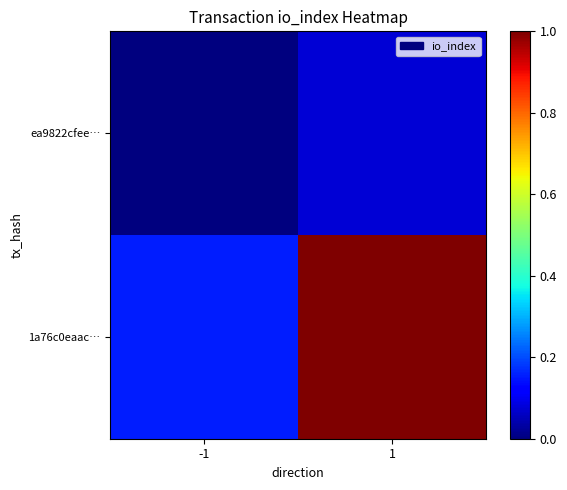

List the series in order of their peak value, highest first.

1a76c0eaac…, ea9822cfee…